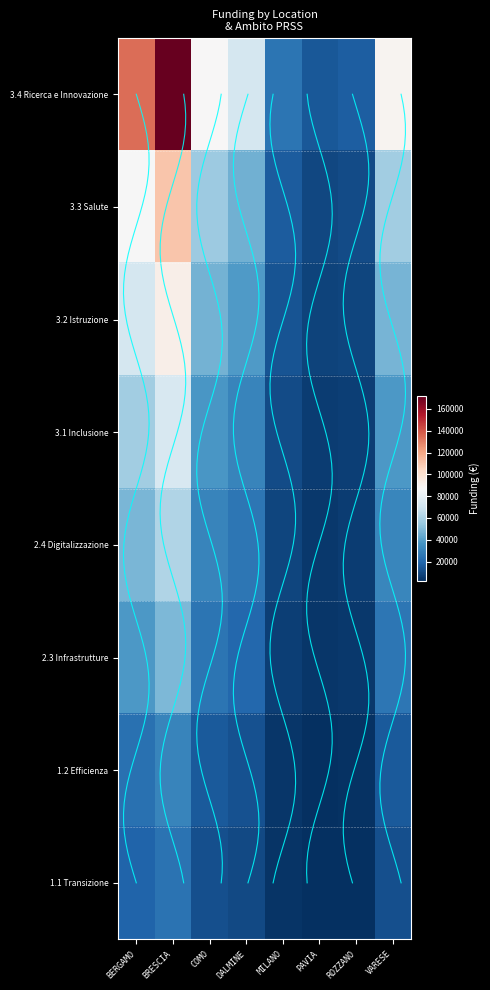

Which series has the widest spread of values?

3.4 Ricerca e Innovazione